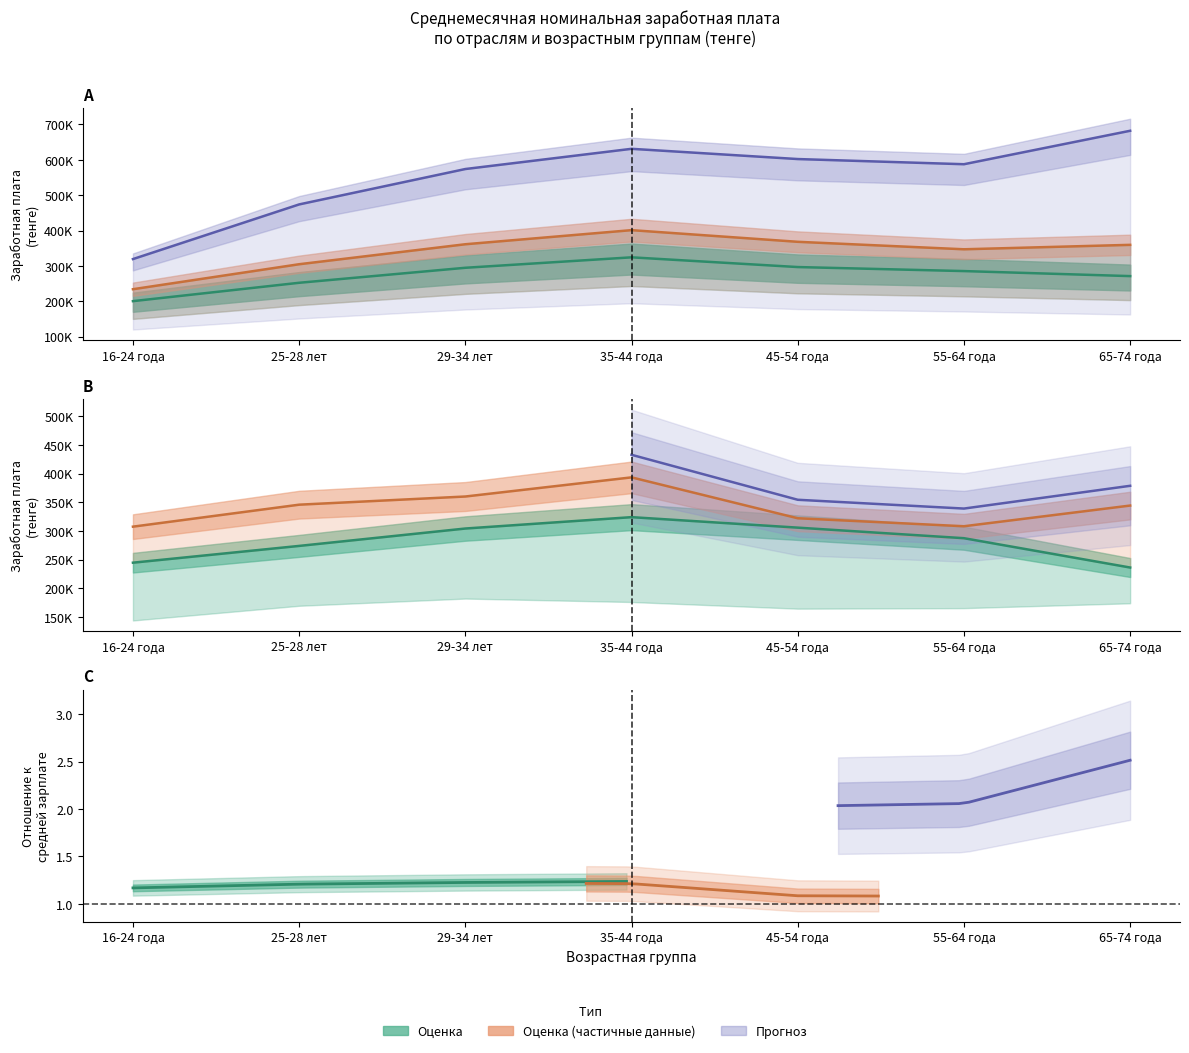

What is the sum of the Транспорт и складирование values at 35-44 года and 29-34 лет?

628352